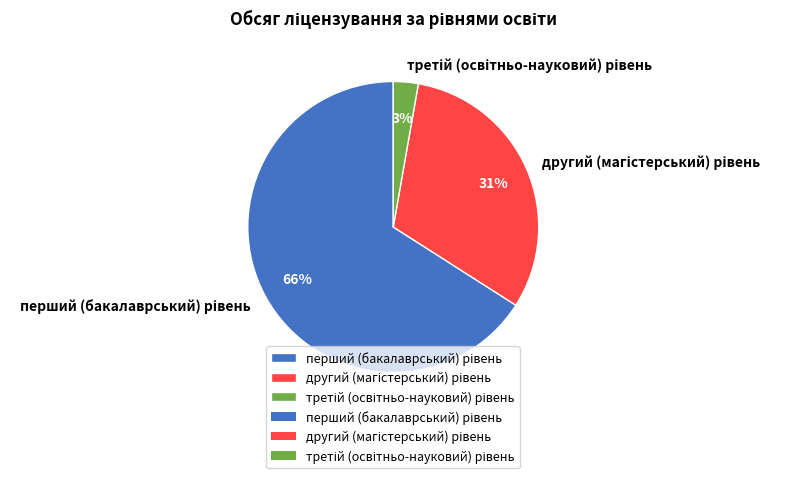

To the nearest percent, what is the average slice percentage?

33%